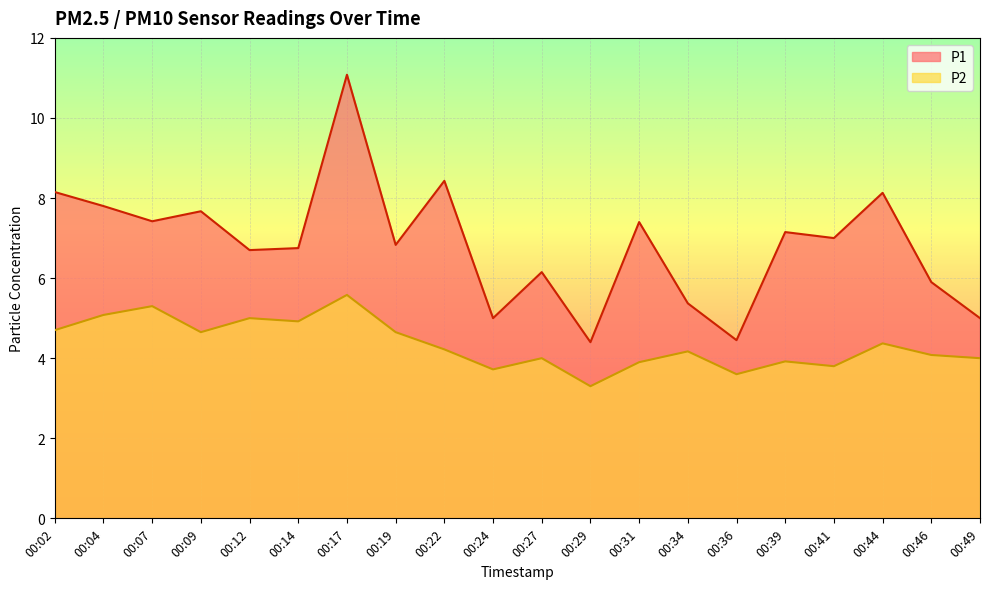

What is the total value across all series at 00:49?

9.0